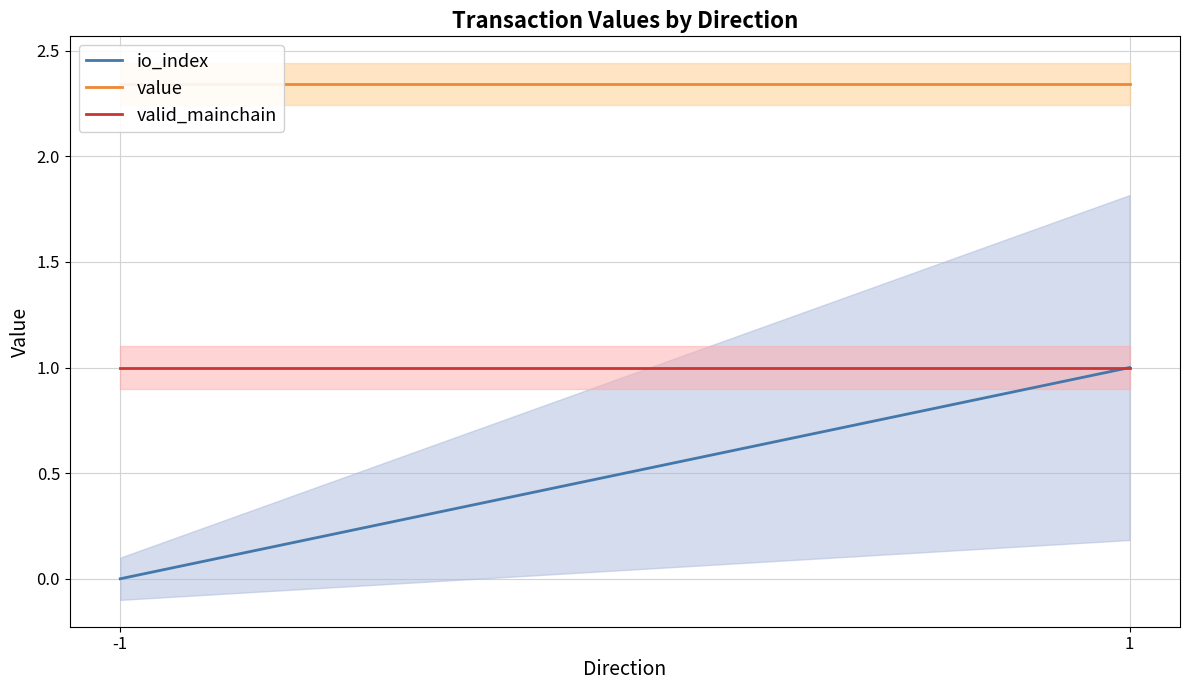

At 1, list the series in order from smallest to largest.

io_index, valid_mainchain, value